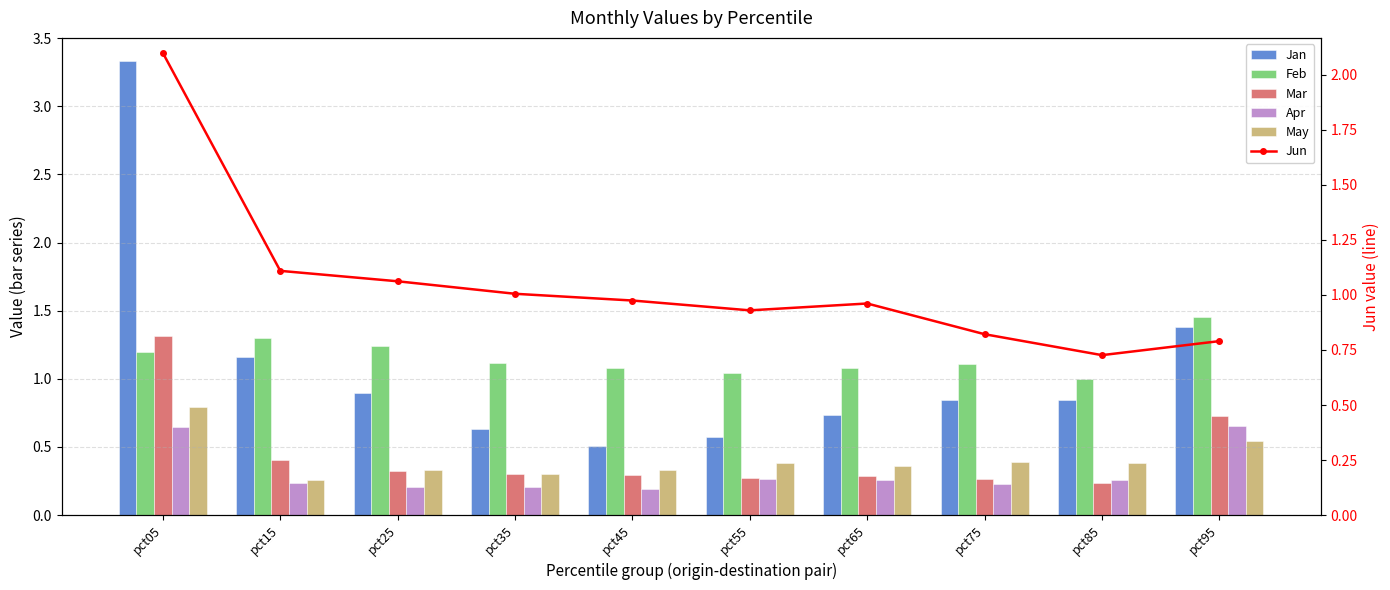

What is the sum of the Jun values at pct55 and pct05?

3.0